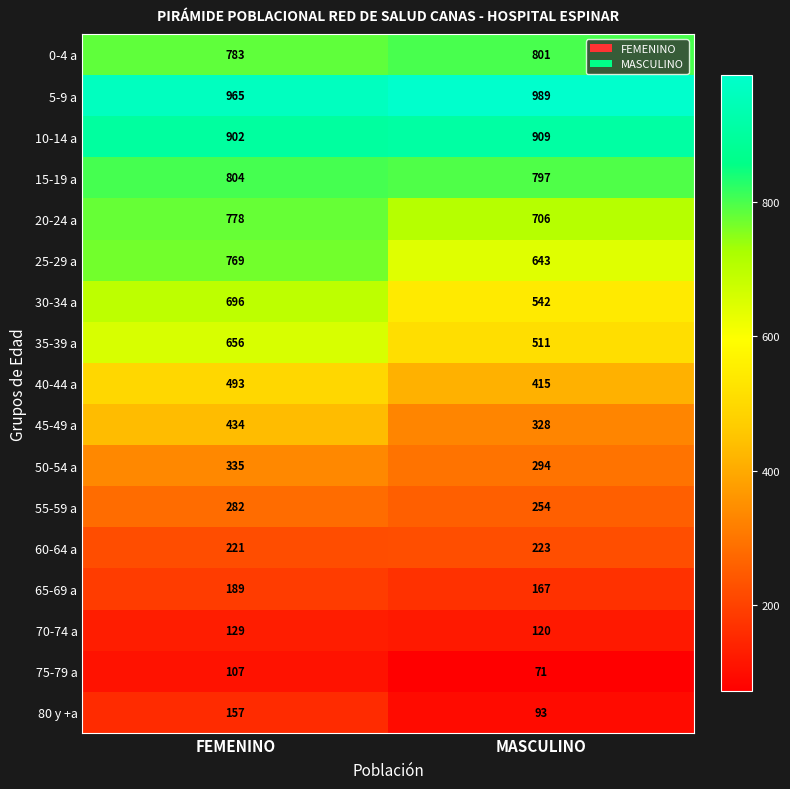

Is it true that 25-29 a equals 769 at FEMENINO?

True